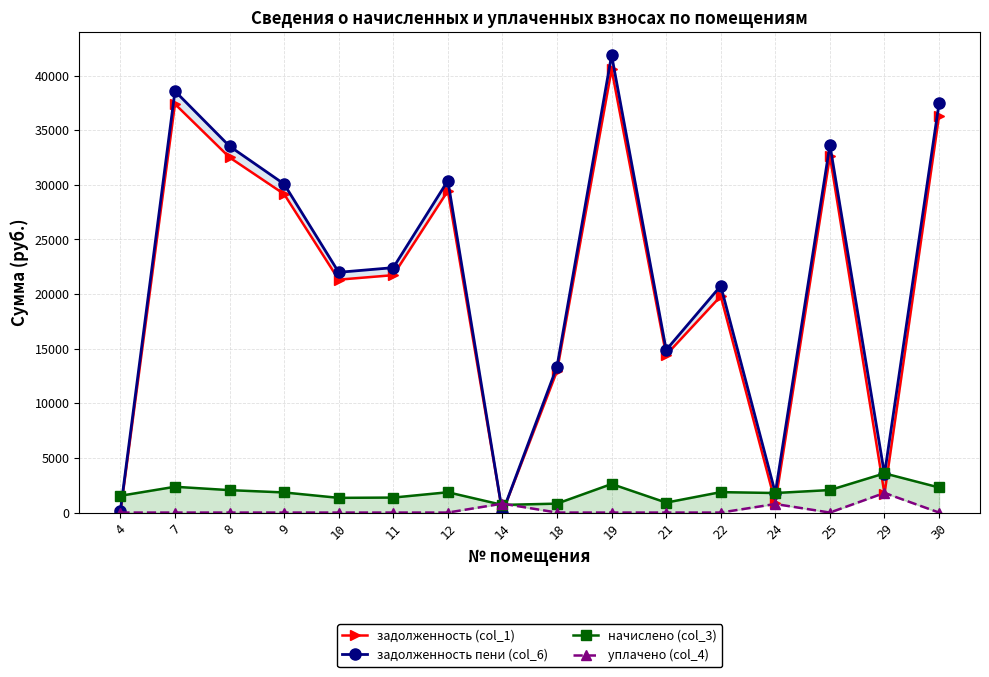

List the series in order of their peak value, highest first.

задолженность пени (col_6), задолженность (col_1), начислено (col_3), уплачено (col_4)